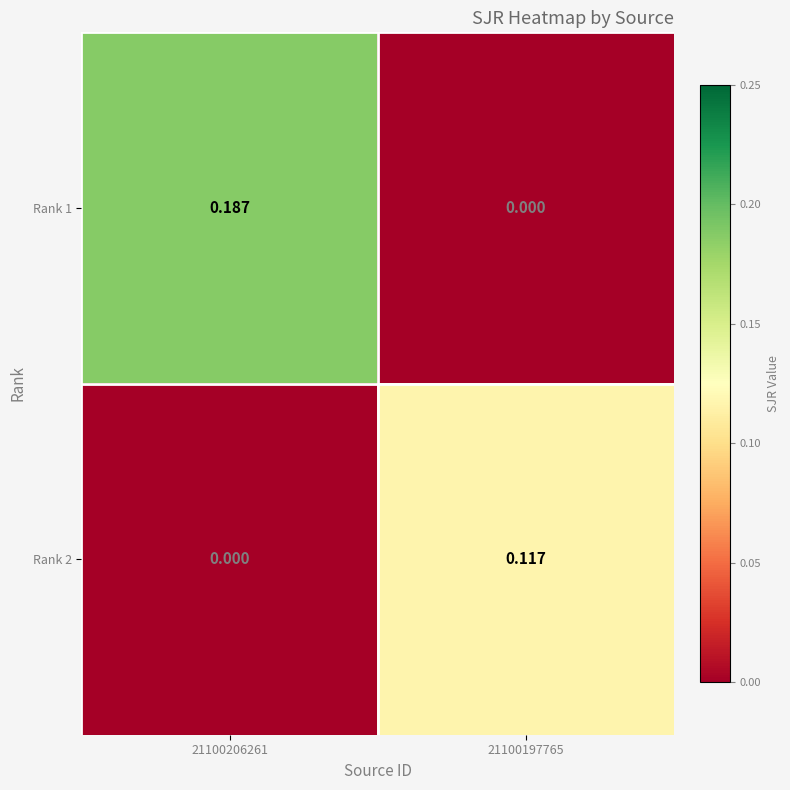

Is the value of Rank 1 at 21100206261 greater than the value of Rank 2 at 21100206261?

Yes